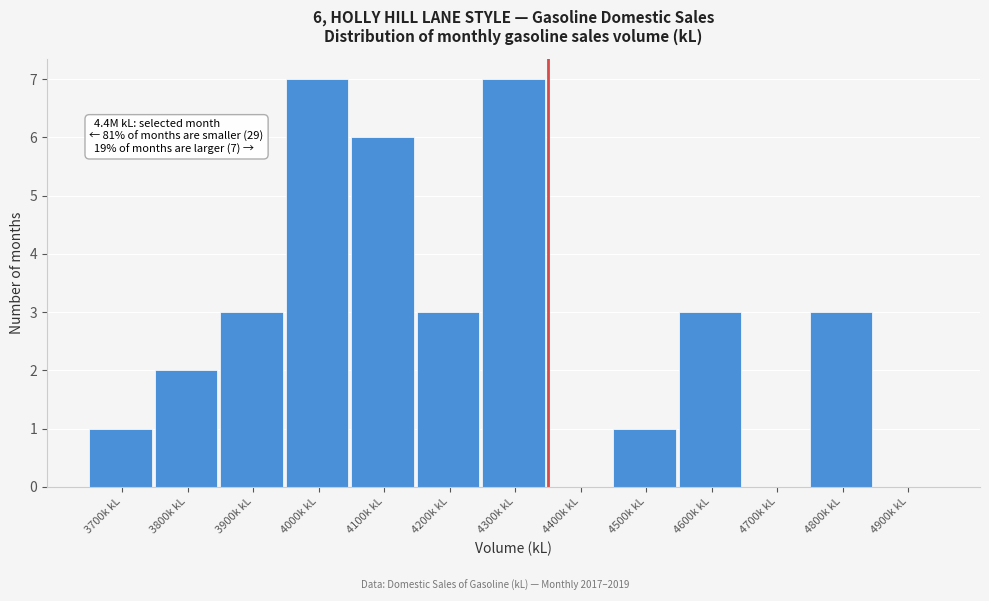

Reading left to right, transcribe all the data shown in this chart.

3700k kL=1	3800k kL=2	3900k kL=3	4000k kL=7	4100k kL=6	4200k kL=3	4300k kL=7	4400k kL=0	4500k kL=1	4600k kL=3	4700k kL=0	4800k kL=3	4900k kL=0